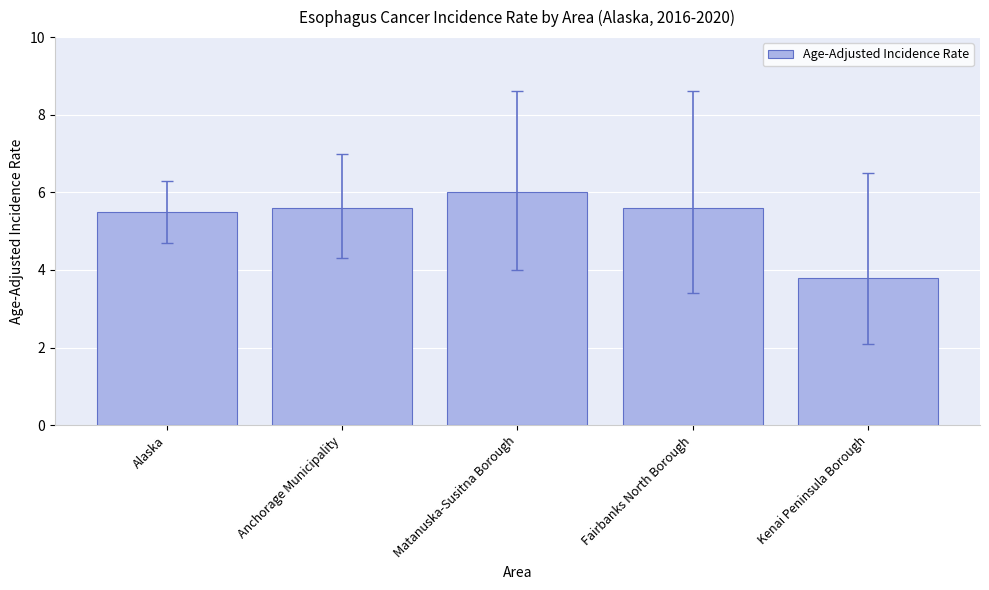

Approximately how many times larger is the value at Fairbanks North Borough compared to Alaska?

1.0